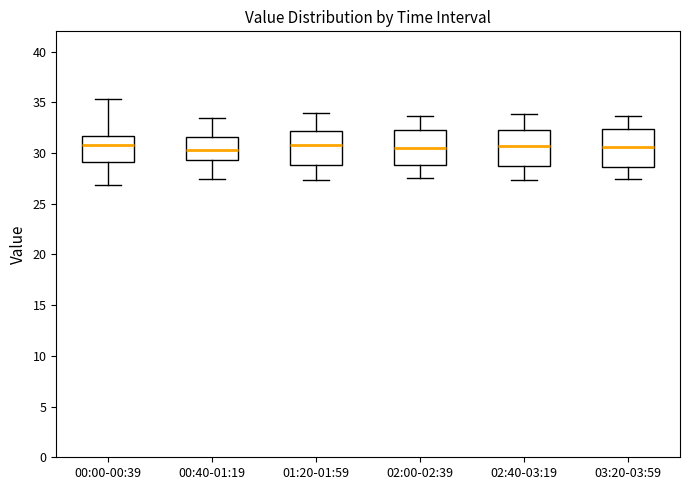

Reading left to right, read every box against the y-axis: the position of its median line, the range the box covers, and the ends of its whiskers. The values are not printed on the chart, so give them approximately, as read against the axis.

00:00-00:39: median 31.0, box 29.0 to 31.5, whiskers 27.0 to 35.5
00:40-01:19: median 30.5, box 29.5 to 31.5, whiskers 27.5 to 33.5
01:20-01:59: median 31.0, box 29.0 to 32.0, whiskers 27.5 to 34.0
02:00-02:39: median 30.5, box 29.0 to 32.0, whiskers 27.5 to 33.5
02:40-03:19: median 30.5, box 29.0 to 32.5, whiskers 27.5 to 34.0
03:20-03:59: median 30.5, box 28.5 to 32.5, whiskers 27.5 to 33.5